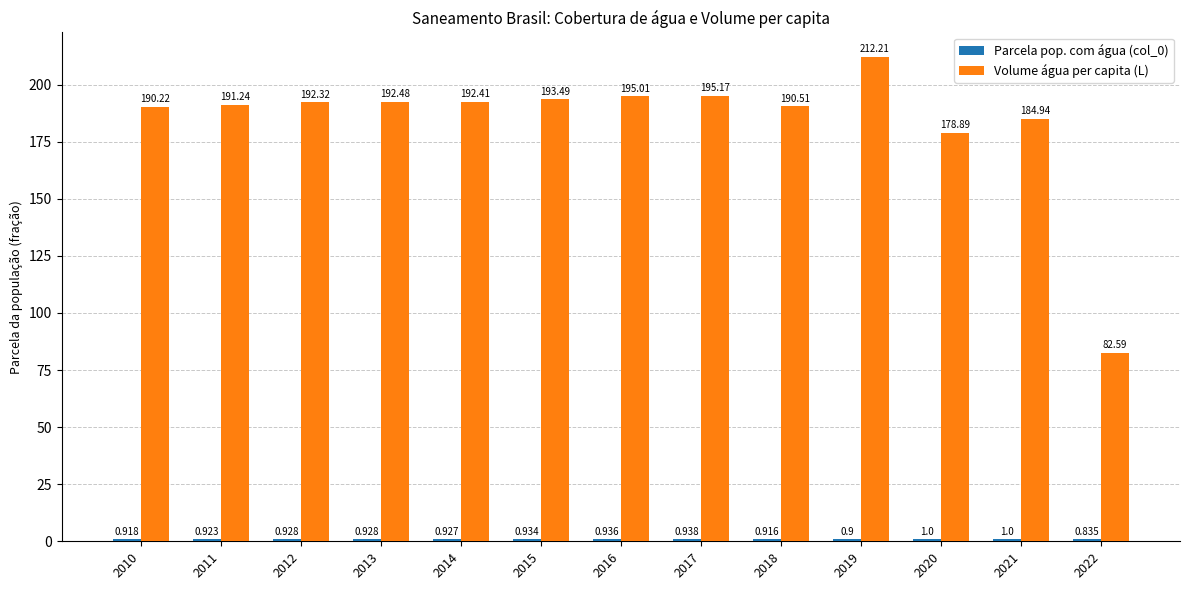

The Volume água per capita (L) series shows 55.1 at 2015. True or false?

False